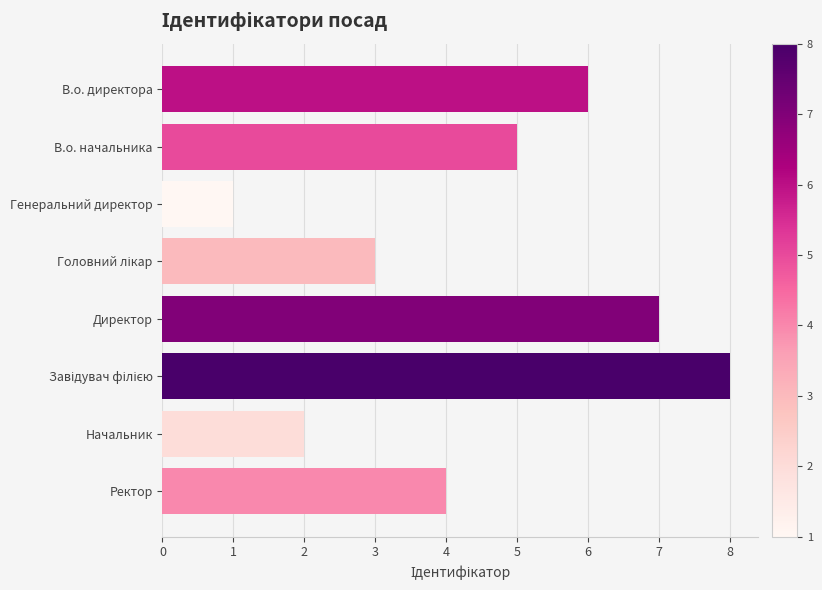

Reading bottom to top, list all the values displayed in this chart.

4	2	8	7	3	1	5	6